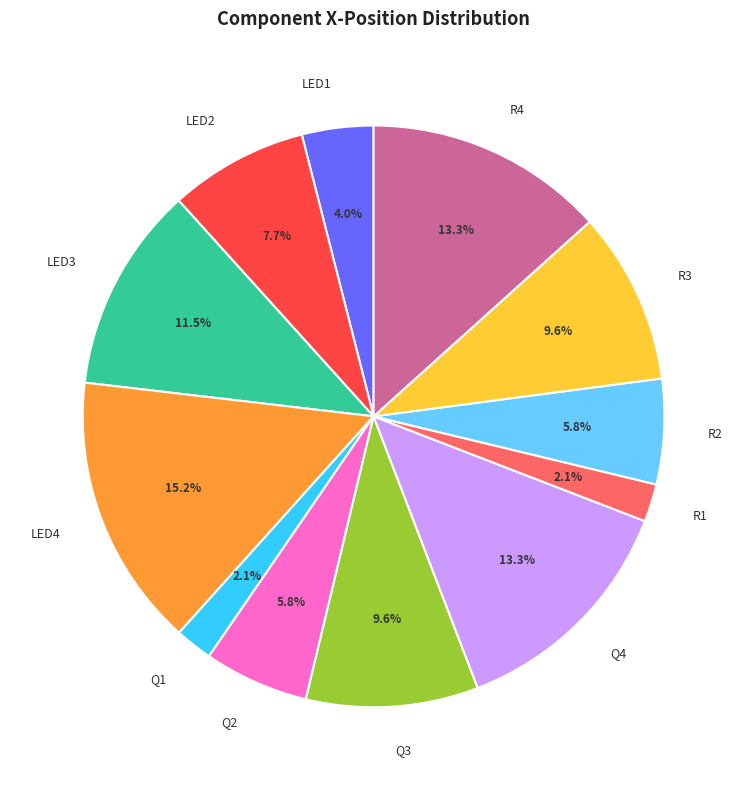

Is the sum of R2 and R4 greater than half?

No